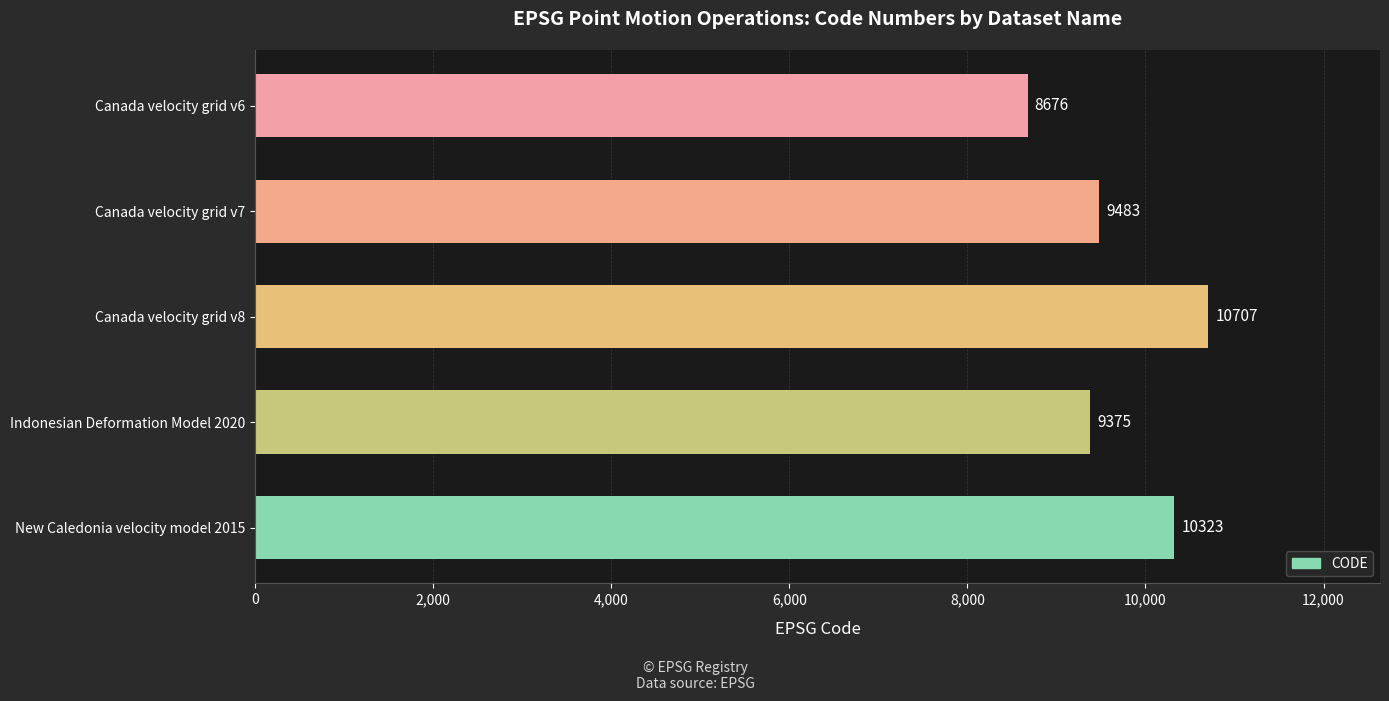

Rank the categories by value from highest to lowest.

Canada velocity grid v8, New Caledonia velocity model 2015, Canada velocity grid v7, Indonesian Deformation Model 2020, Canada velocity grid v6